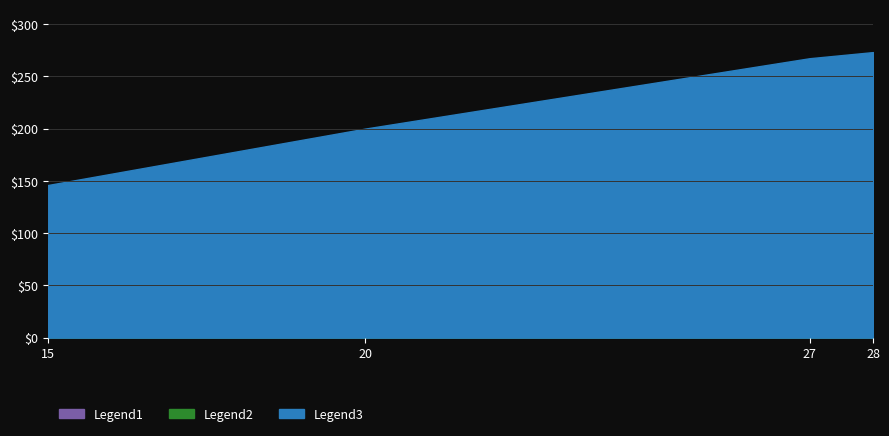

What is the difference between the second highest and minimum values in the Legend1 series?

0.1